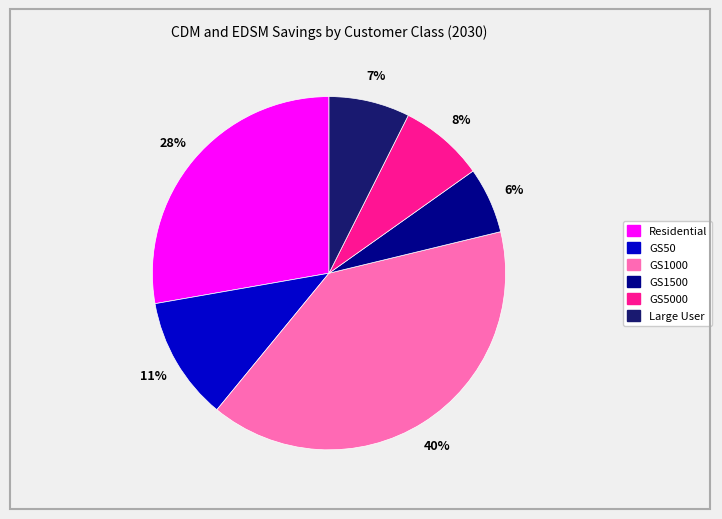

Does any single category account for the majority?

No